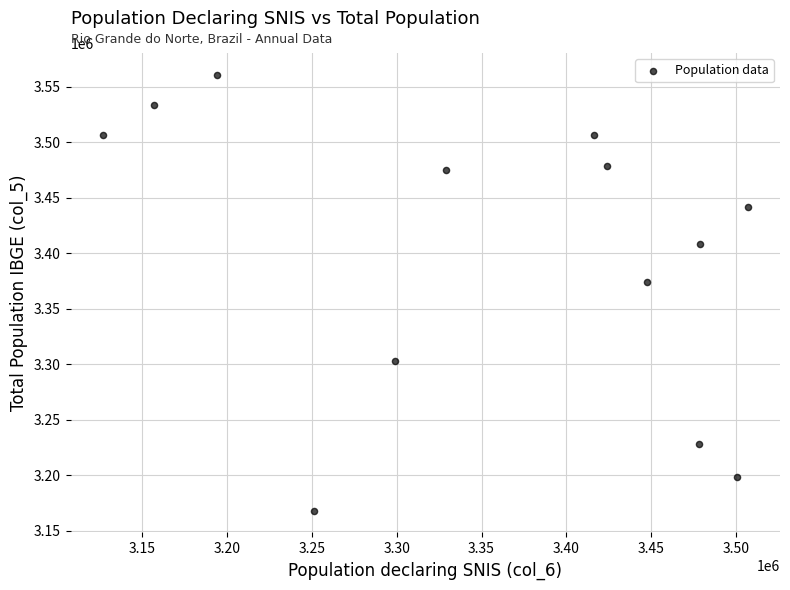

What Y value in the scatter plot is closest to 3364518?

3373959